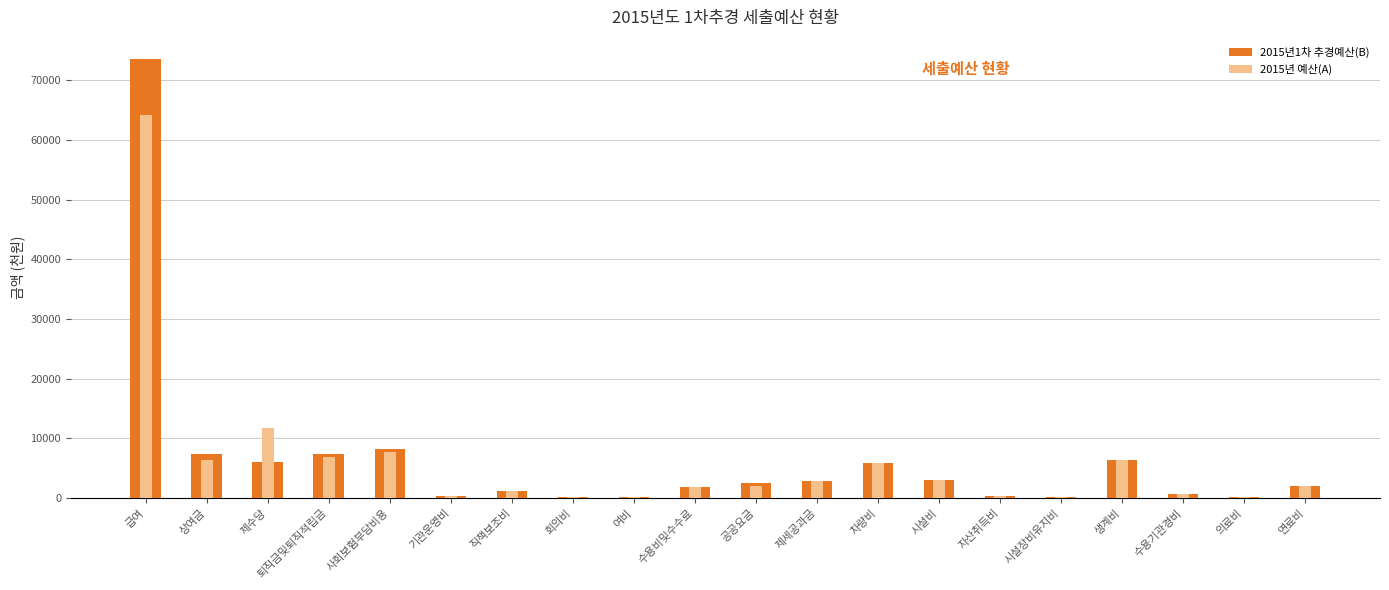

Reading left to right, list all the values displayed in this chart.

2015년1차 추경예산(B): 급여=73625.0	상여금=7319.0	제수당=6000.0	퇴직금및퇴직적립금=7345.4	사회보험부담비용=8169.6	기관운영비=360.0	직책보조비=1200.0	회의비=200.0	여비=200.0	수용비및수수료=1900.0	공공요금=2505.6	제세공과금=2886.6	차량비=5800.0	시설비=3000.0	자산취득비=300.0	시설장비유지비=200.0	생계비=6312.0	수용기관경비=636.2	의료비=120.0	연료비=2030.0
2015년 예산(A): 급여=64154.0	상여금=6380.0	제수당=11662.0	퇴직금및퇴직적립금=6950.0	사회보험부담비용=7652.0	기관운영비=360.0	직책보조비=1200.0	회의비=200.0	여비=200.0	수용비및수수료=1900.0	공공요금=2040.0	제세공과금=2887.0	차량비=5800.0	시설비=3000.0	자산취득비=300.0	시설장비유지비=200.0	생계비=6312.0	수용기관경비=636.0	의료비=120.0	연료비=2030.0